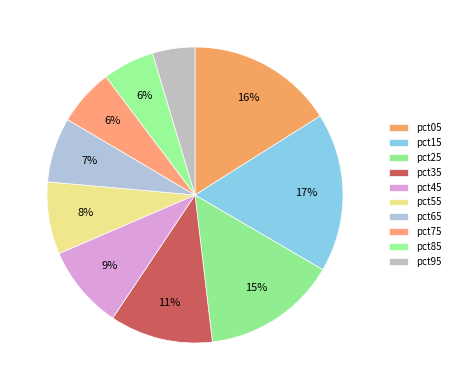

How many slices are in this pie chart?

10